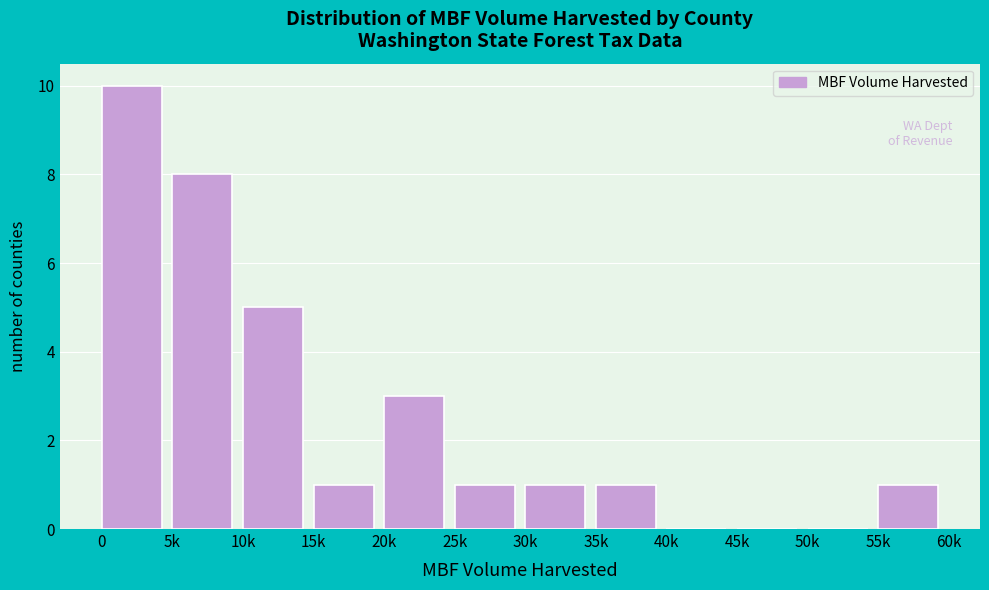

Reading left to right, extract all data points from this chart.

0=10	5k=8	10k=5	15k=1	20k=3	25k=1	30k=1	35k=1	40k=0	45k=0	50k=0	55k=1